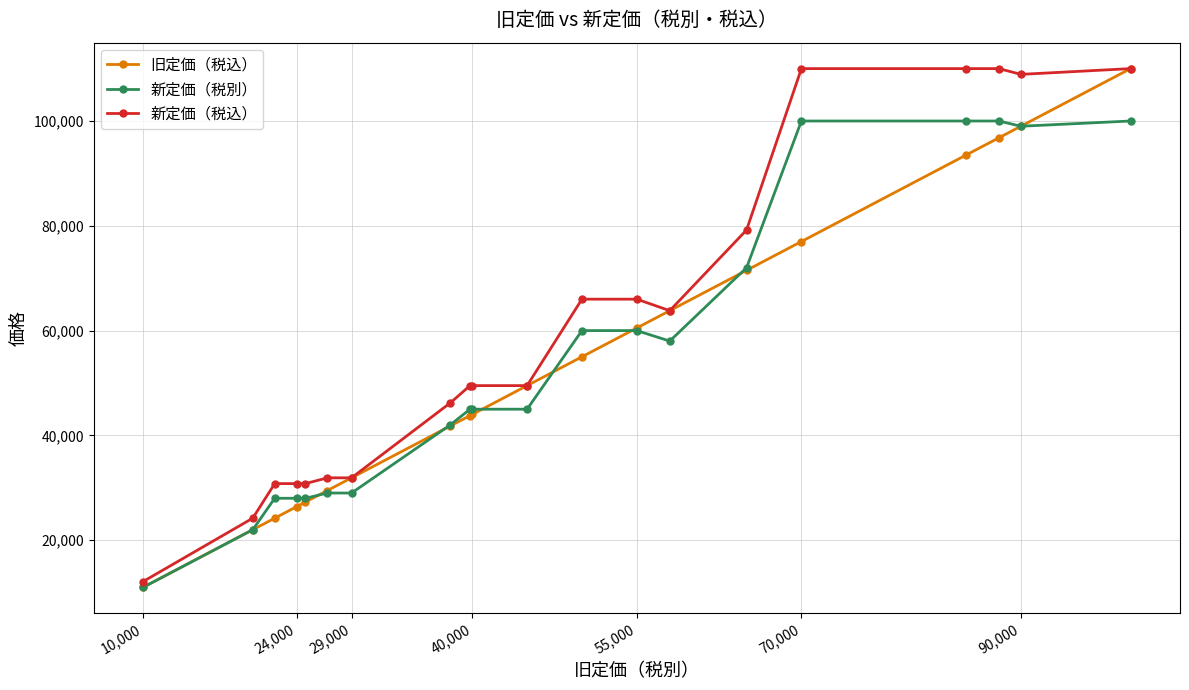

What is the greatest value displayed?

110000